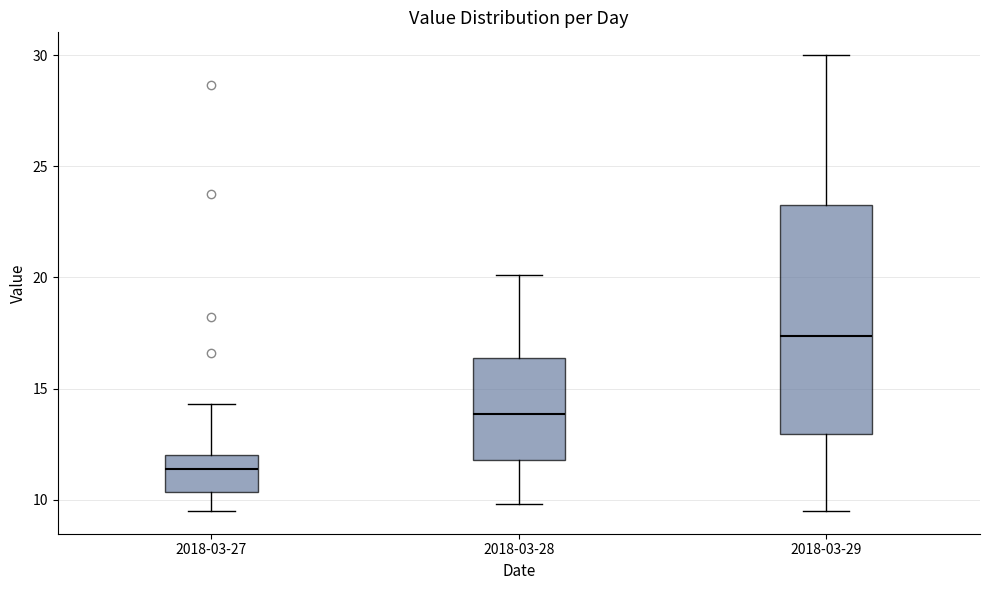

Which box has the lowest median line?

2018-03-27